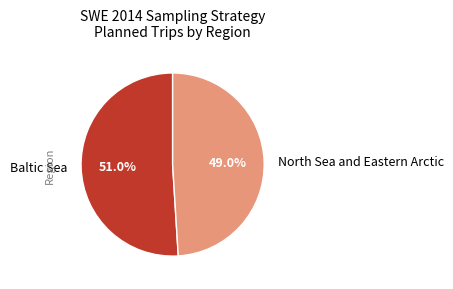

To the nearest percent, what is the difference between the largest and smallest slice percentages?

2%